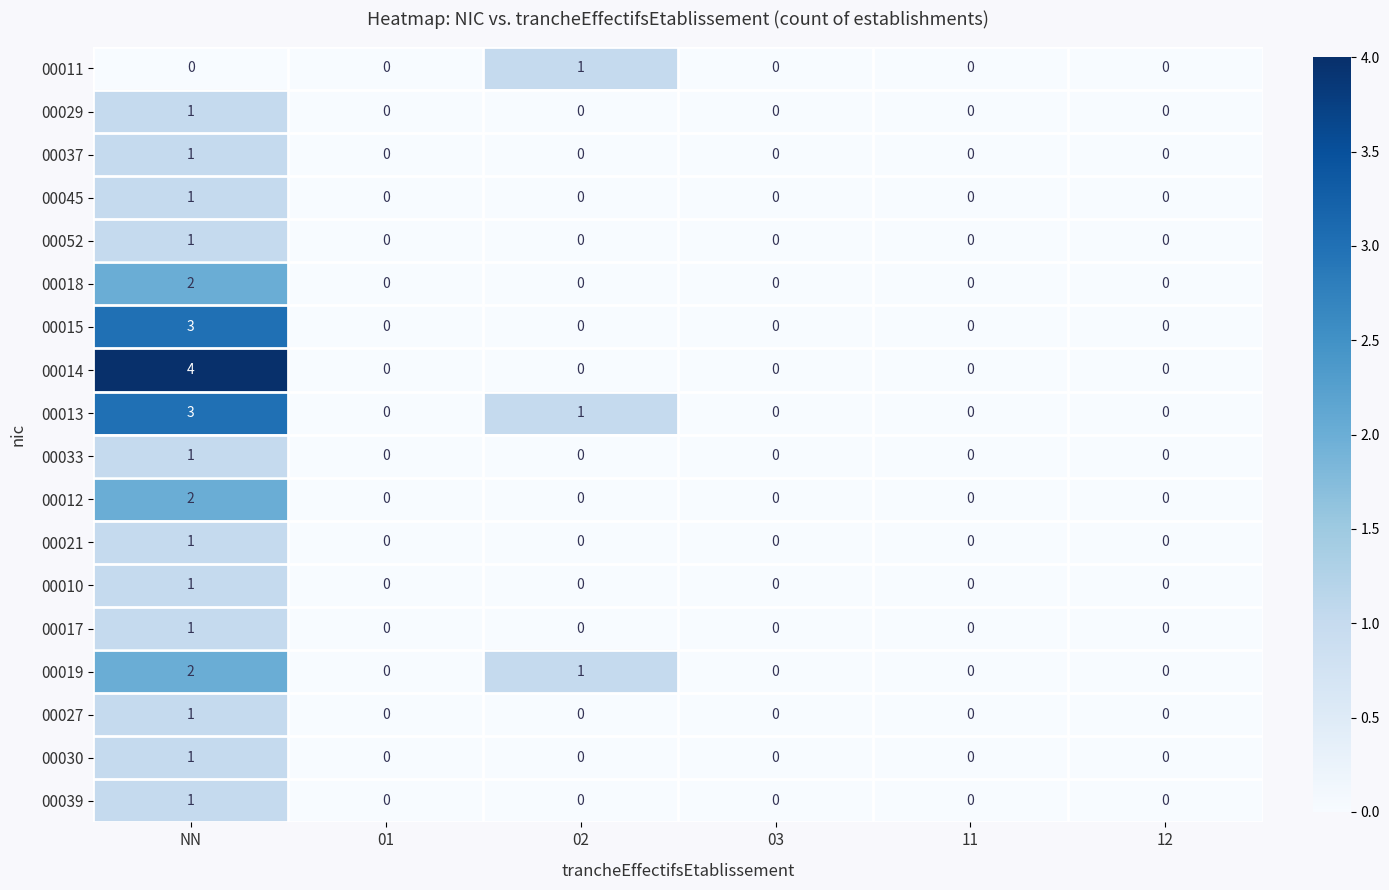

The value of 00010 at 12 is -1. True or false?

False